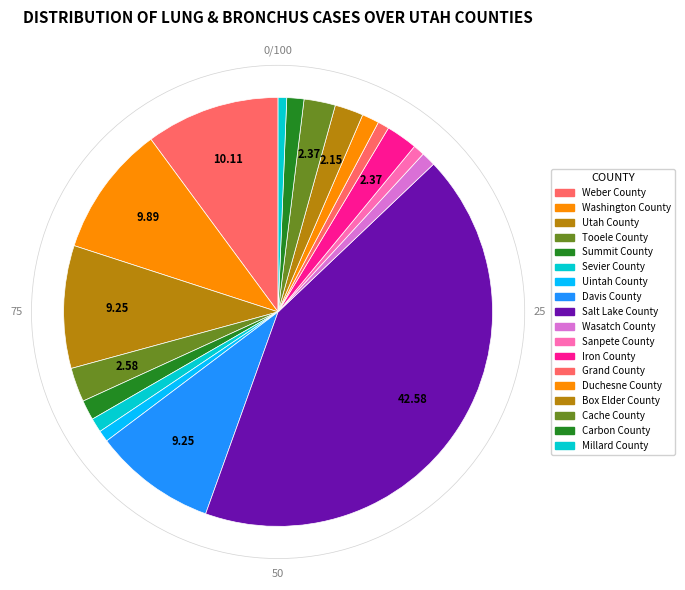

To the nearest percent, what portion does Davis County represent?

9%